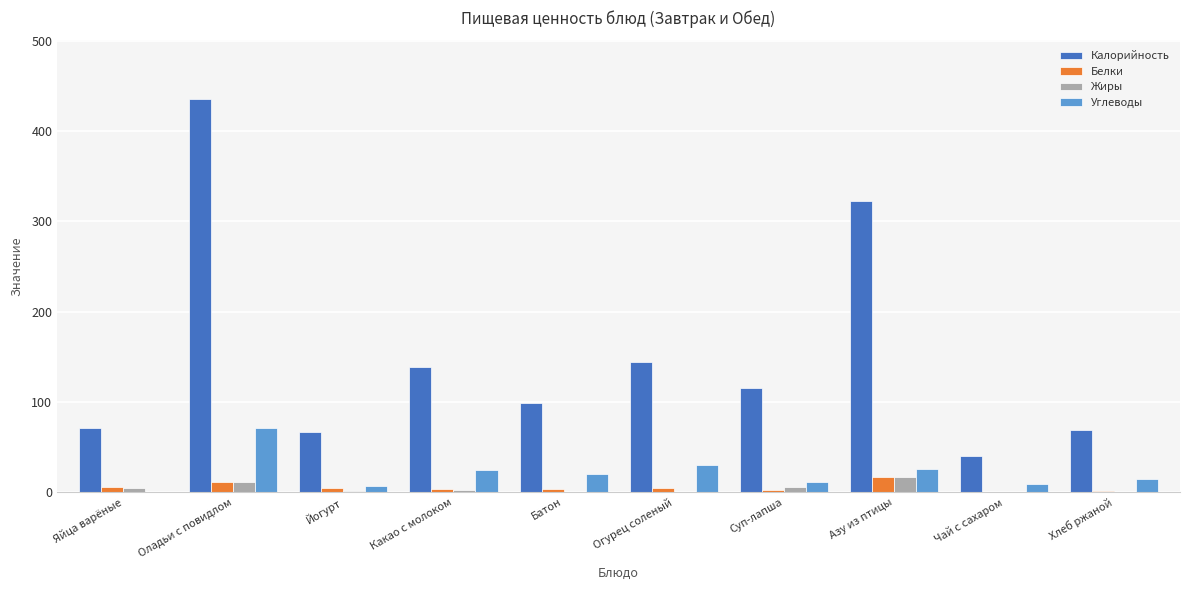

Is the value of Калорийность at Азу из птицы greater than the value of Жиры at Азу из птицы?

Yes